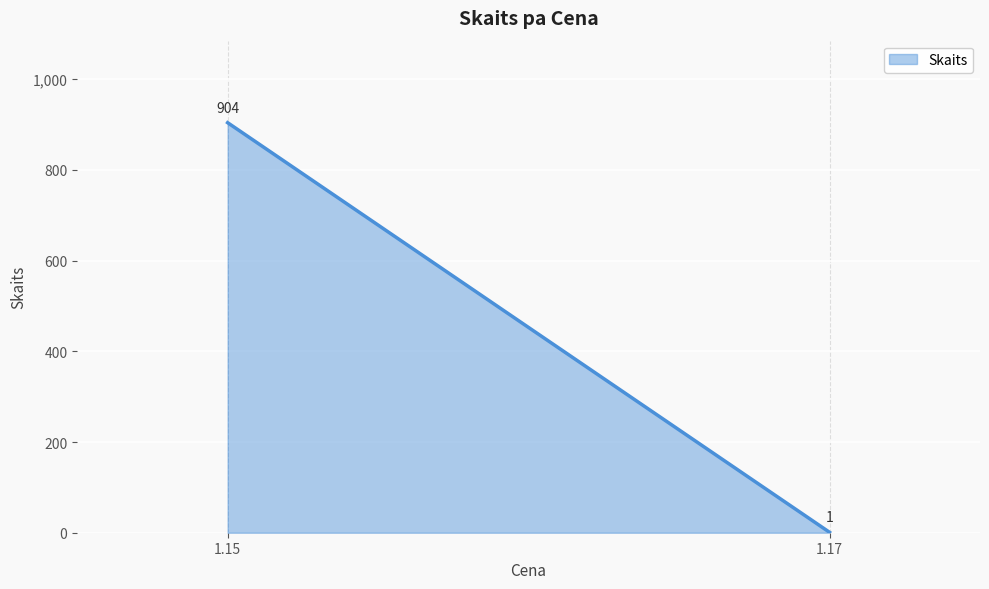

How many lines are shown in the chart?

1